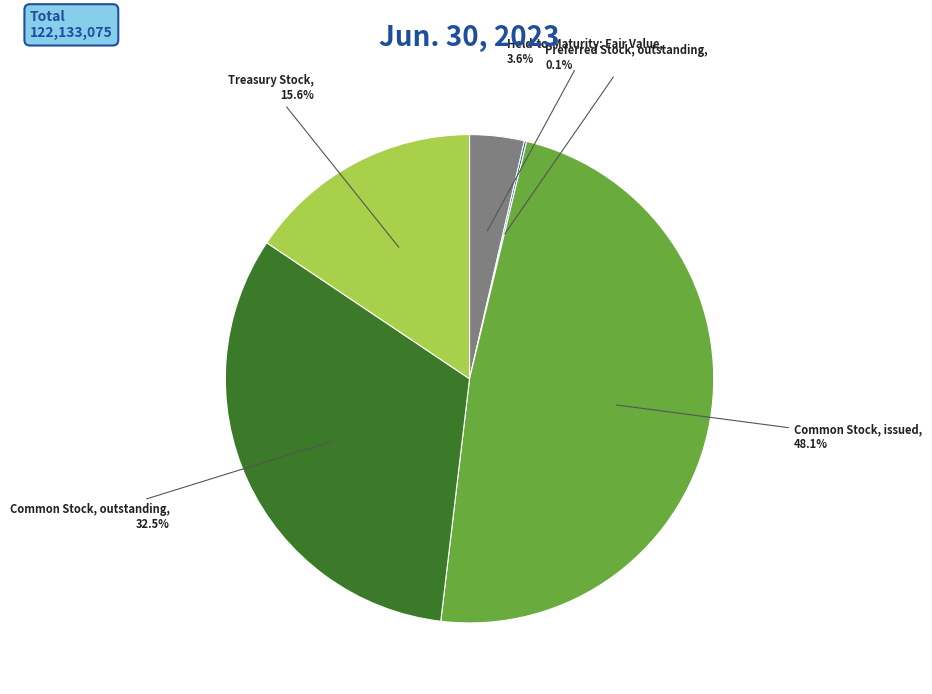

Is there a majority slice in this chart?

No